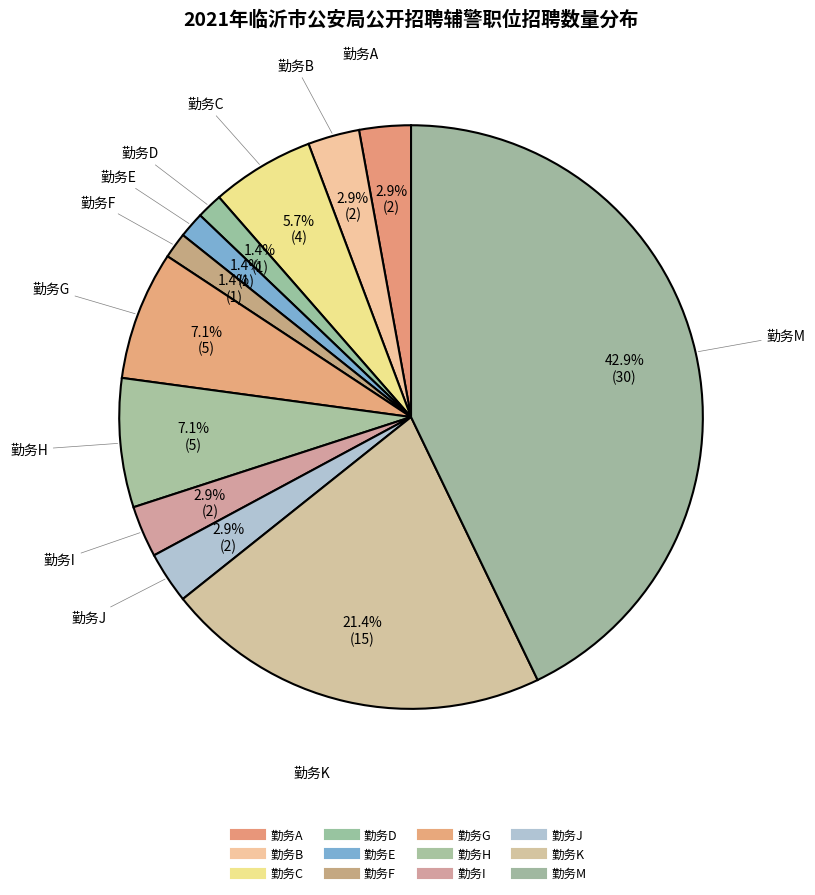

Count the number of slices in the pie.

12